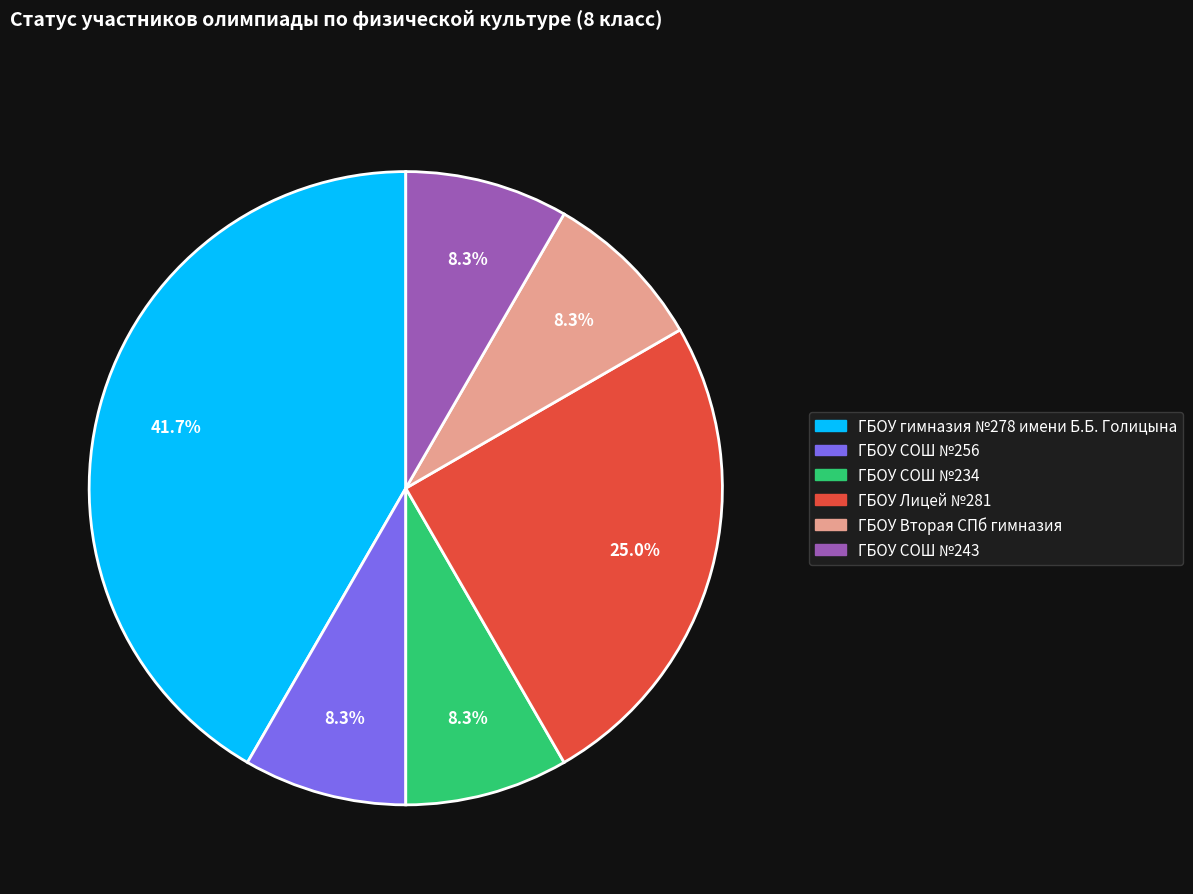

Is there any slice that represents more than half of the pie?

No